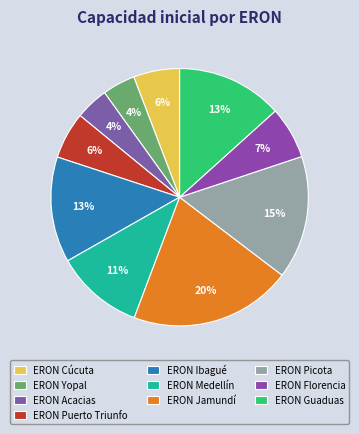

Is it true that ERON Picota is 30% of the pie?

False